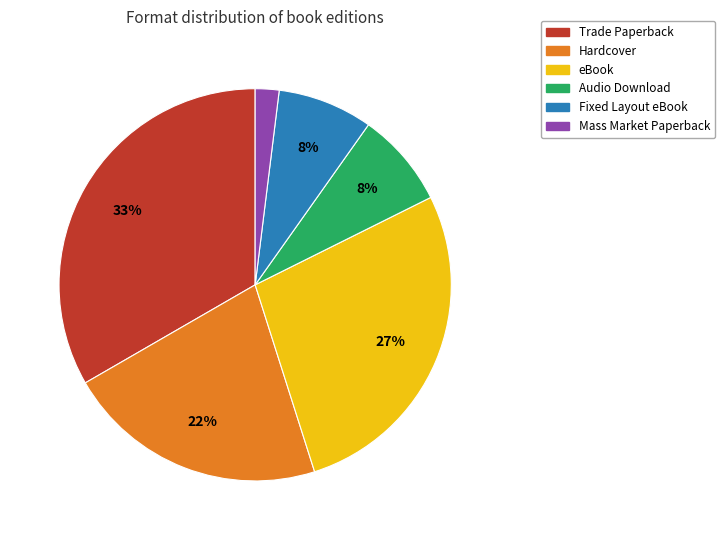

To the nearest percent, what is the difference between the Audio Download and Mass Market Paperback slice percentages?

6%